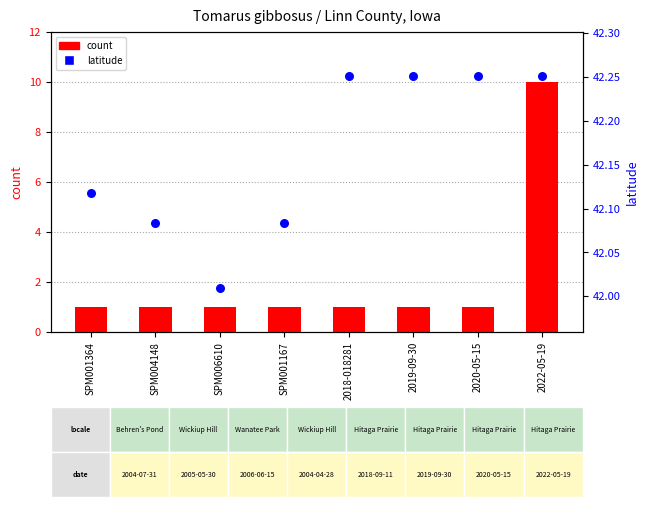

Which series has the largest total across all categories?

latitude